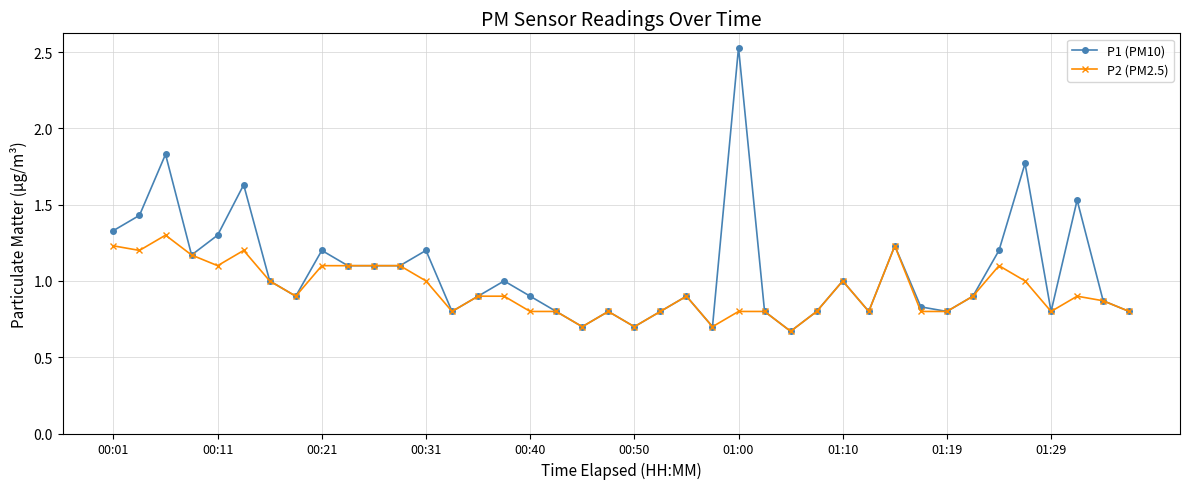

What is the value of the P1 (PM10) point at the 7th from the left?

1.0